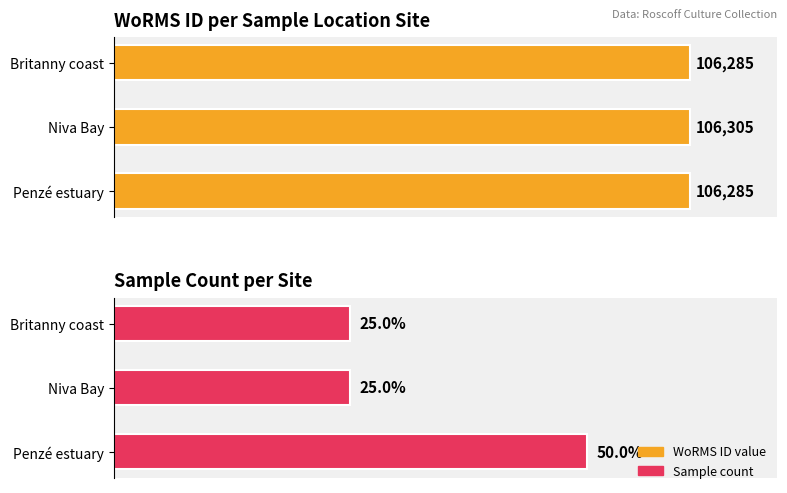

At 0, list the series in order from smallest to largest.

Sample count, WoRMS ID value